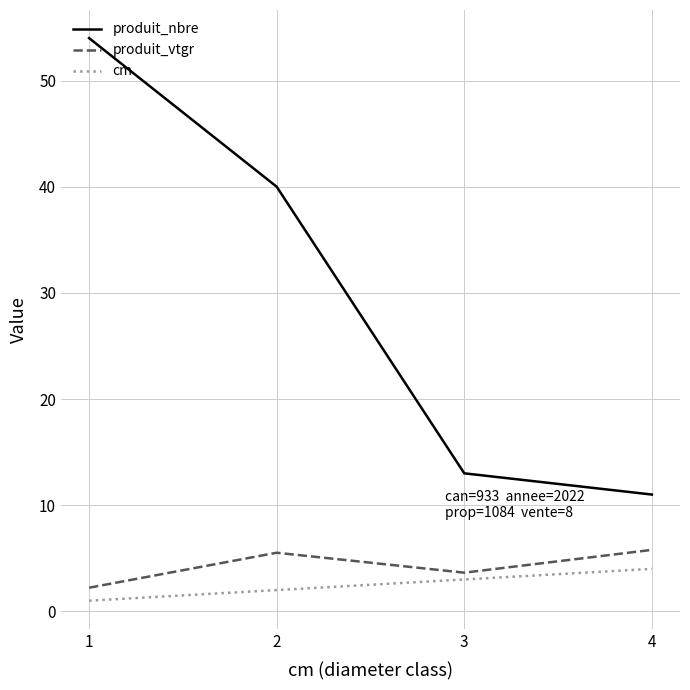

What is the total value across all series at 4?

20.8